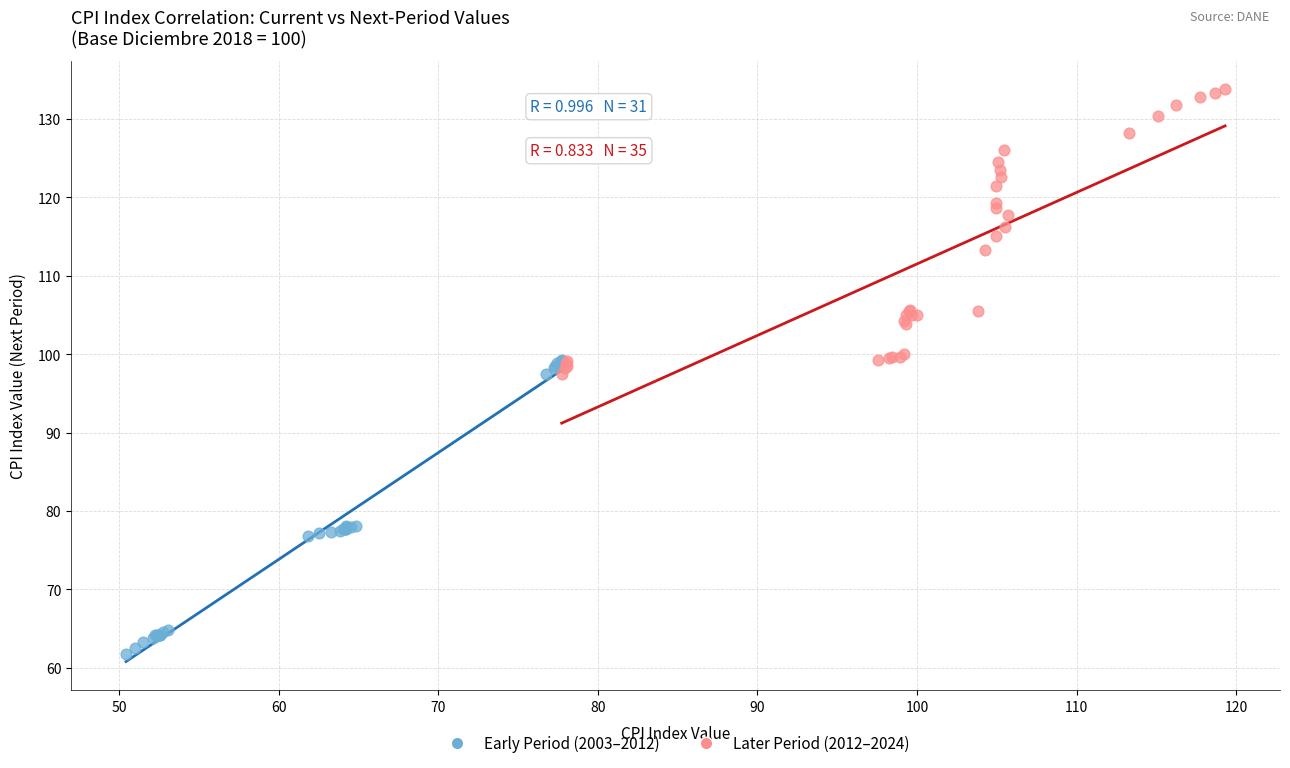

Which series contains the lowest Y value?

Early Period (2003–2012)